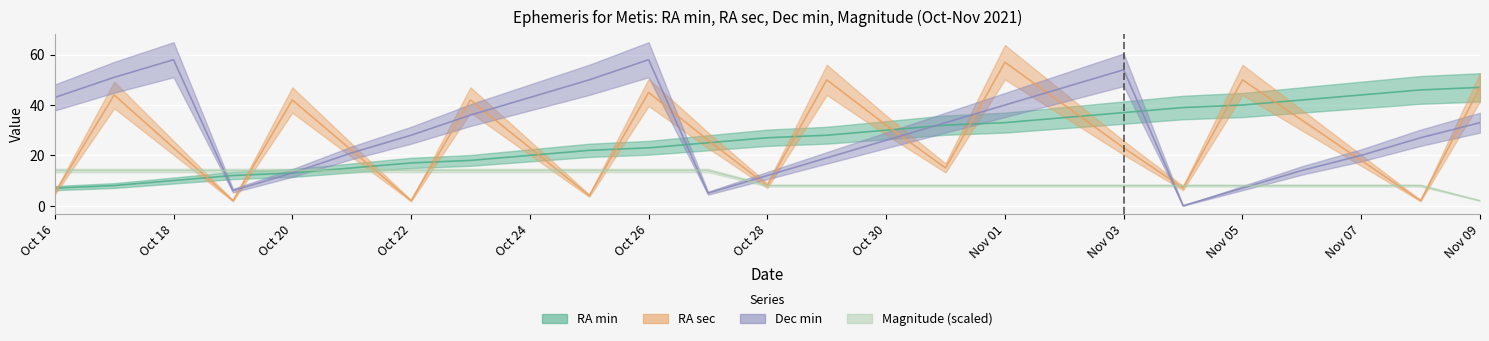

What is the value of the RA_min point at the 16th from the left?

32.0